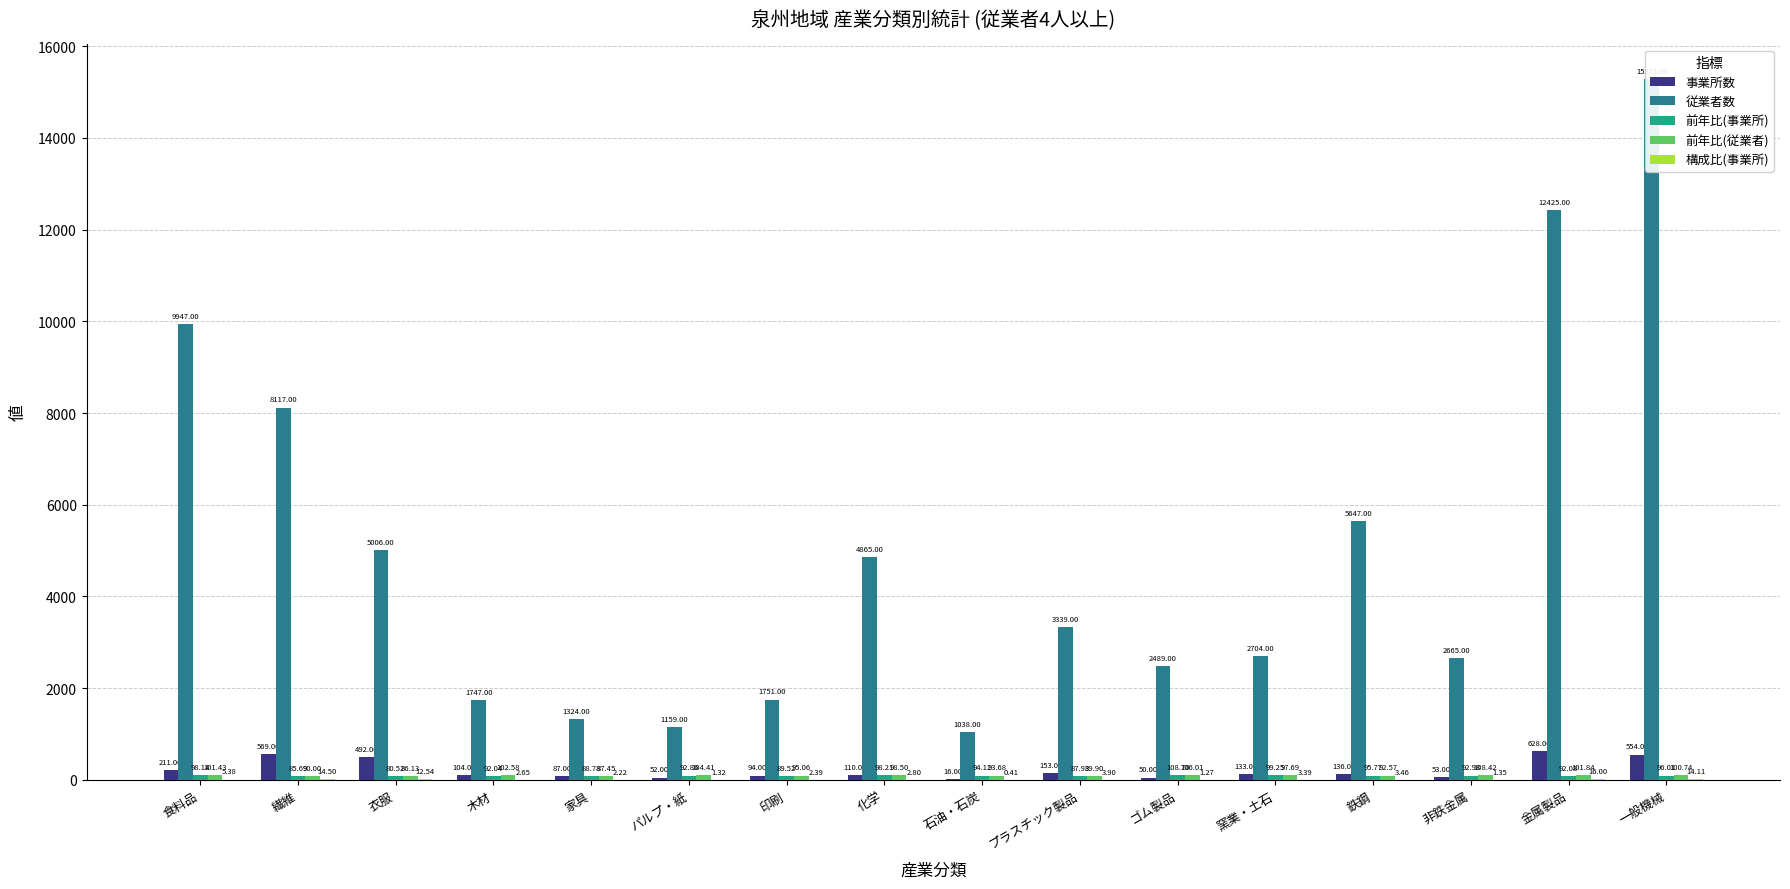

What is the value of the 前年比(事業所) bar at the 4th from the left?

92.0